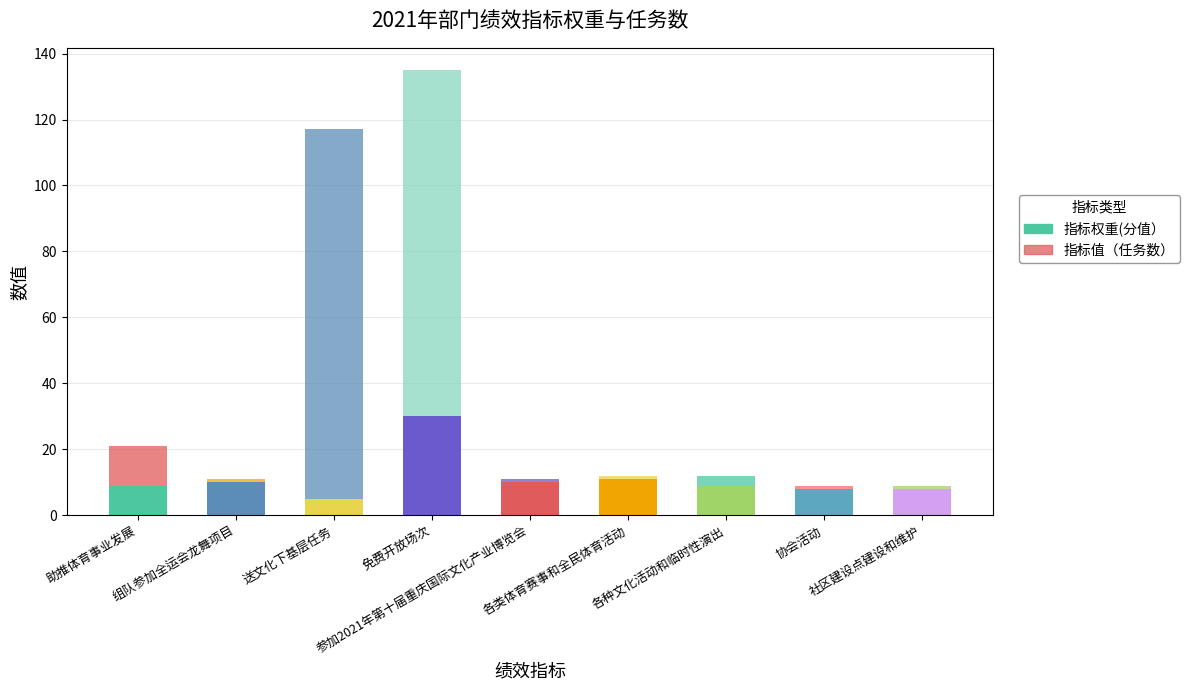

Rank the series at 免费开放场次 from highest to lowest value.

指标值（任务数）, 指标权重(分值）